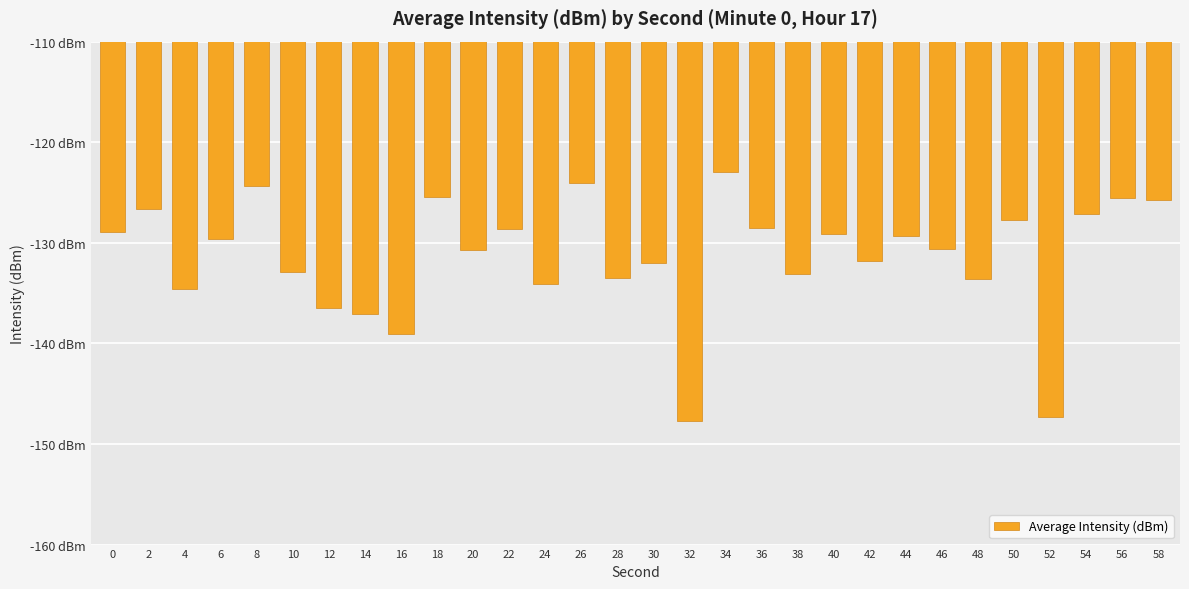

Are the bars horizontal?

No